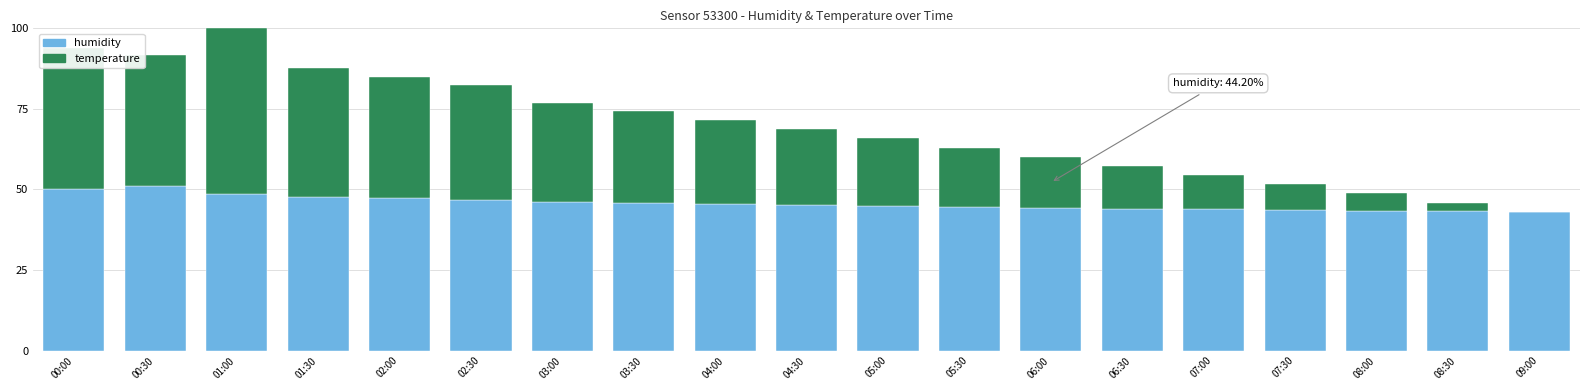

What is the total value across all series at 06:00?

60.1